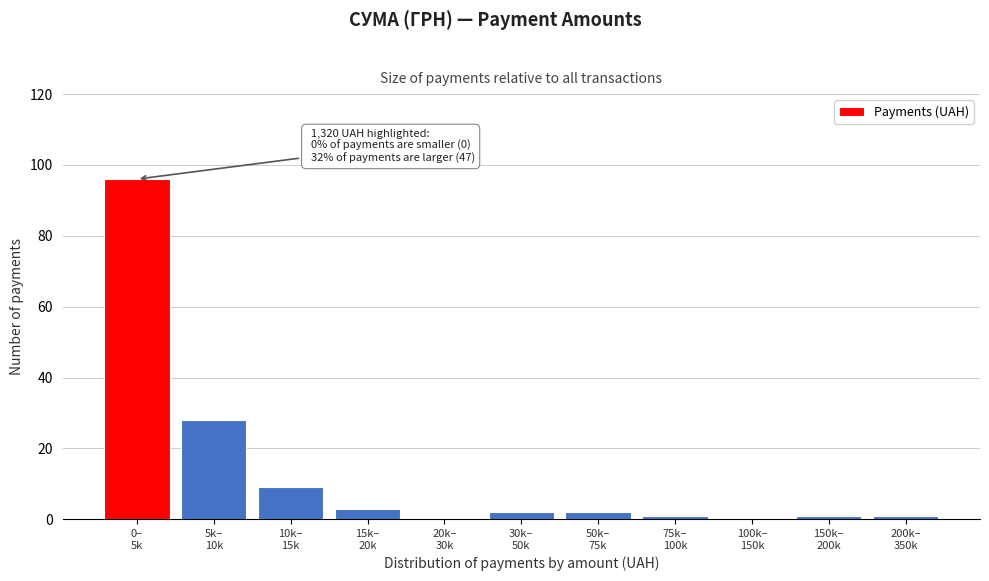

What is the maximum value shown in the chart?

96